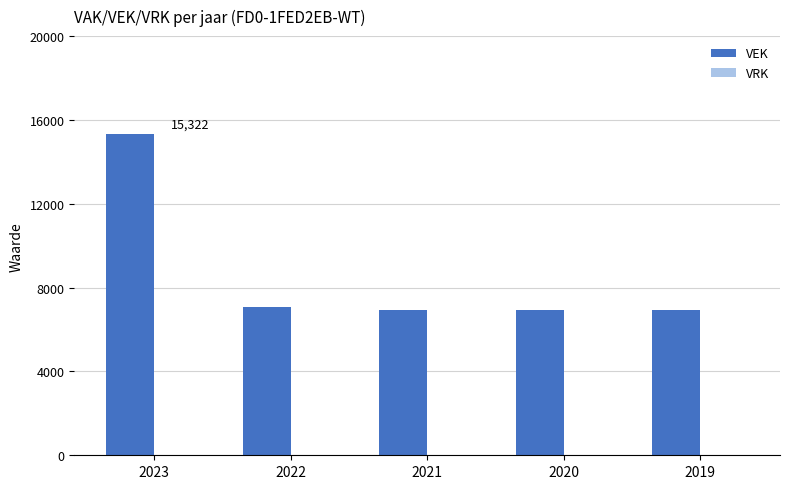

The value at 2023 is 22719. True or false?

False